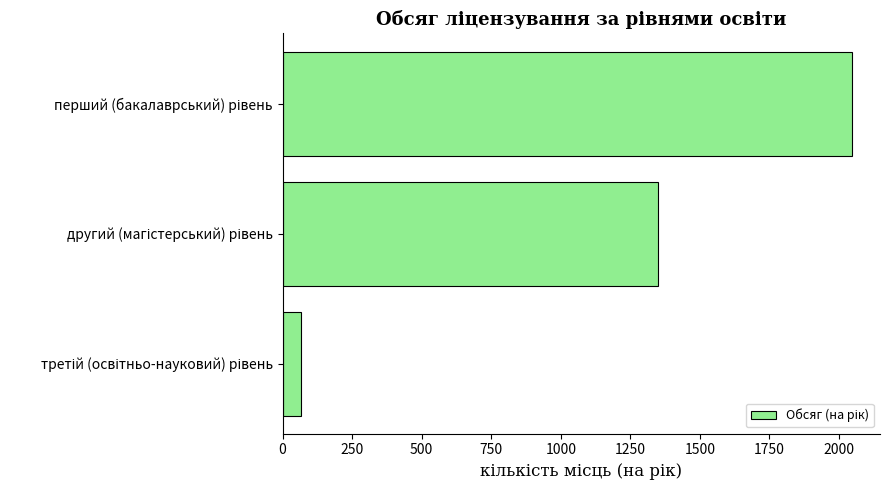

Reading bottom to top, what are all the values shown in this chart?

65	1350	2045